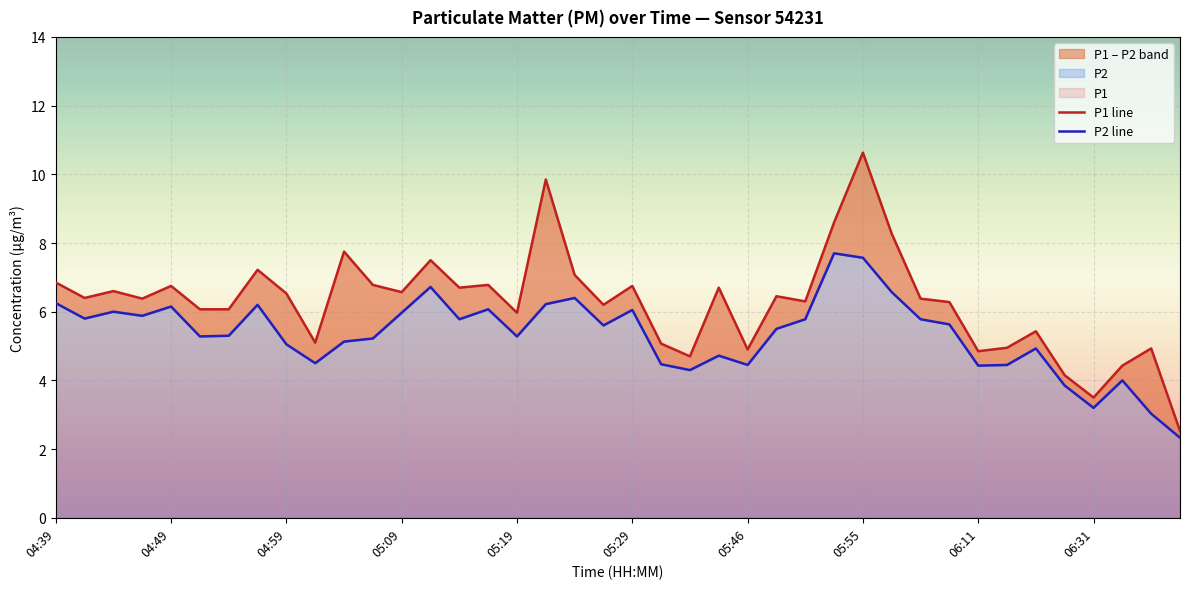

Is the value of P1 at 05:19 greater than the value of P2 at 06:29?

Yes